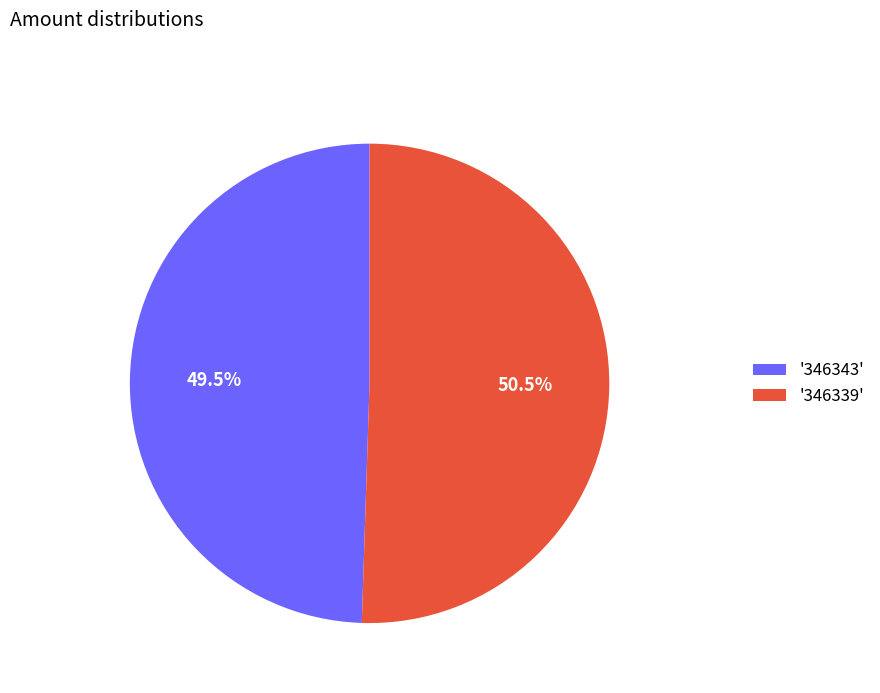

Which slice is the smallest?

'346343'